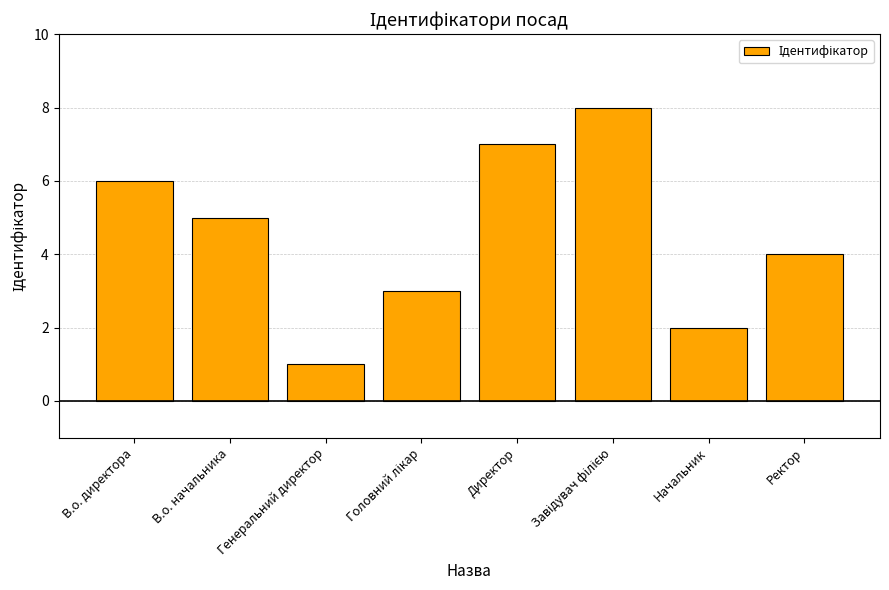

Reading left to right, list all the values displayed in this chart.

6	5	1	3	7	8	2	4